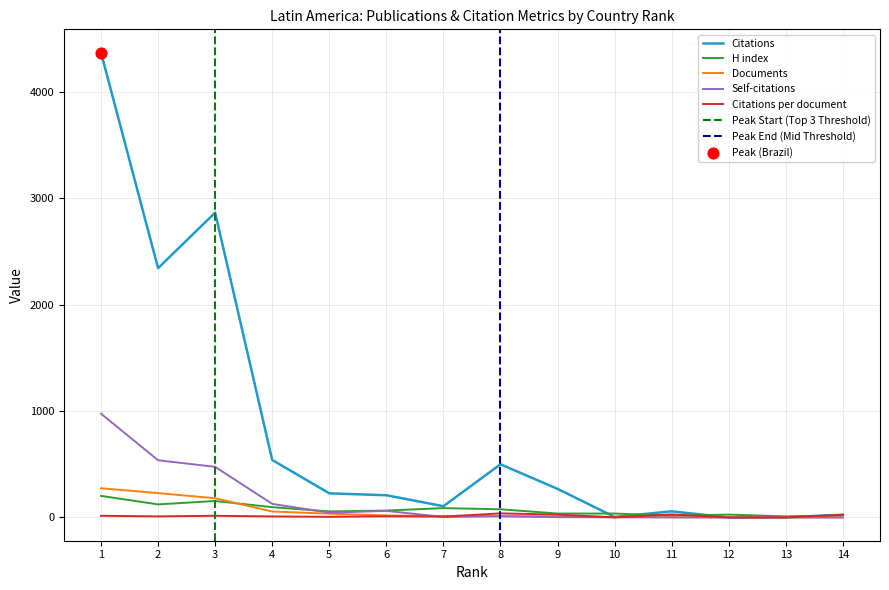

Is the value of Self-citations at 14 greater than the value of Citations at 4?

No